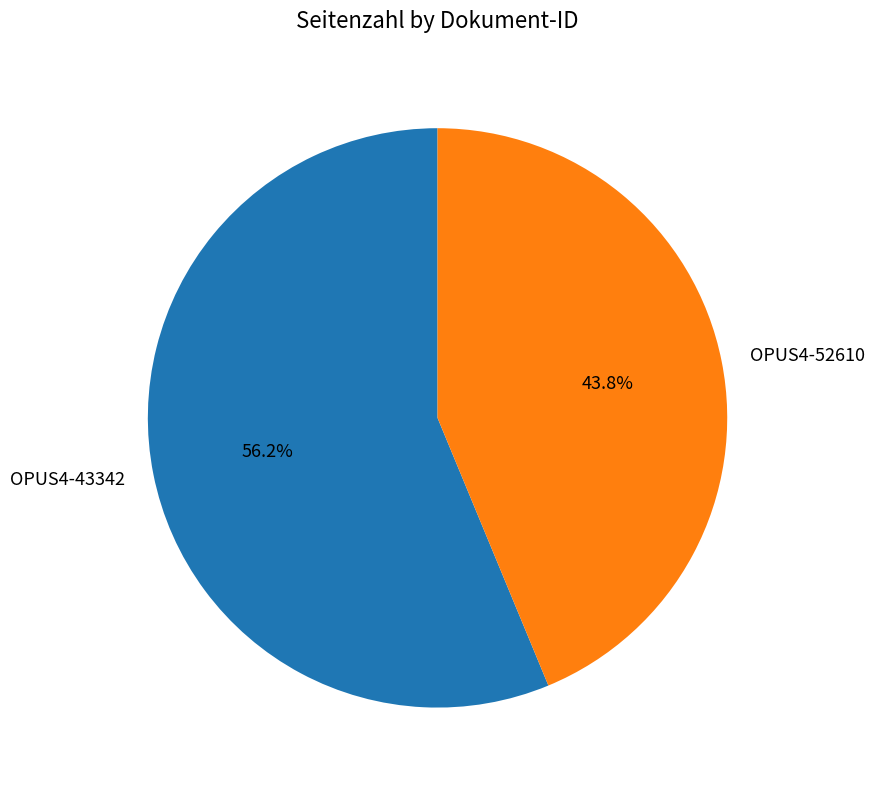

The OPUS4-43342 slice represents 61% of the pie. True or false?

False